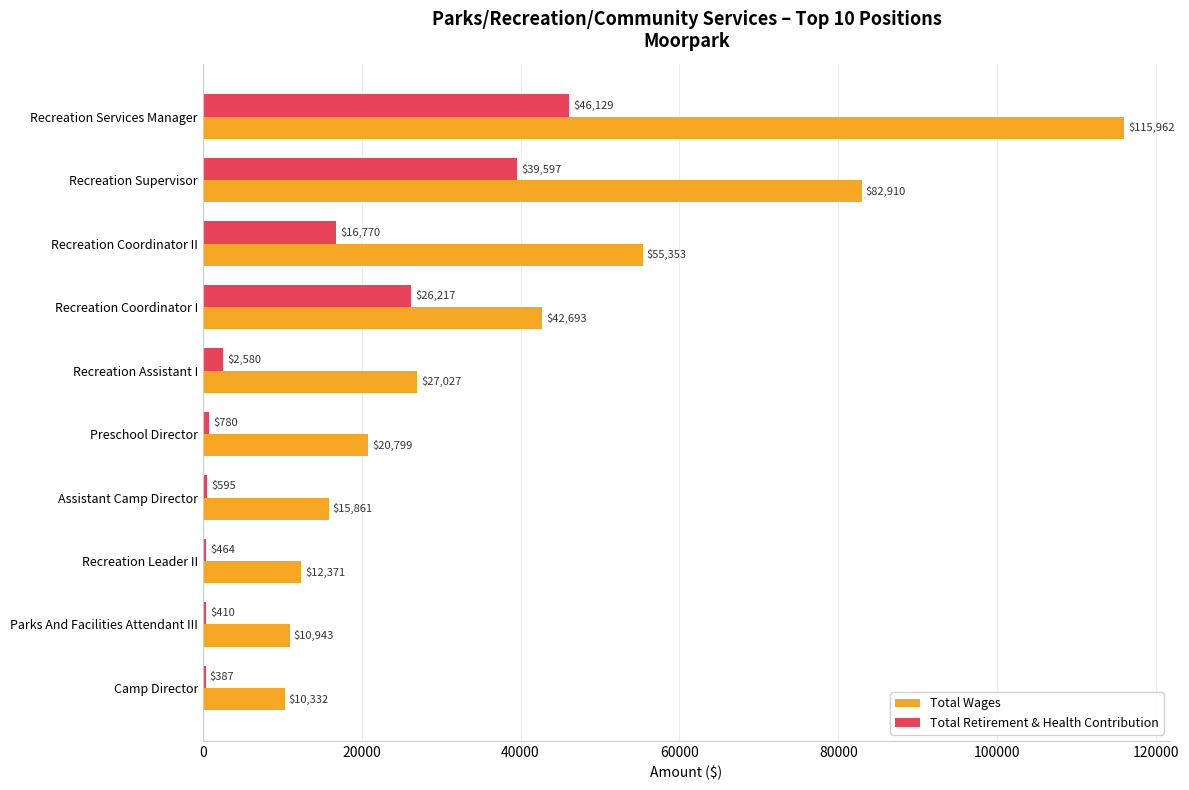

What is the maximum value for Total Wages?

115962